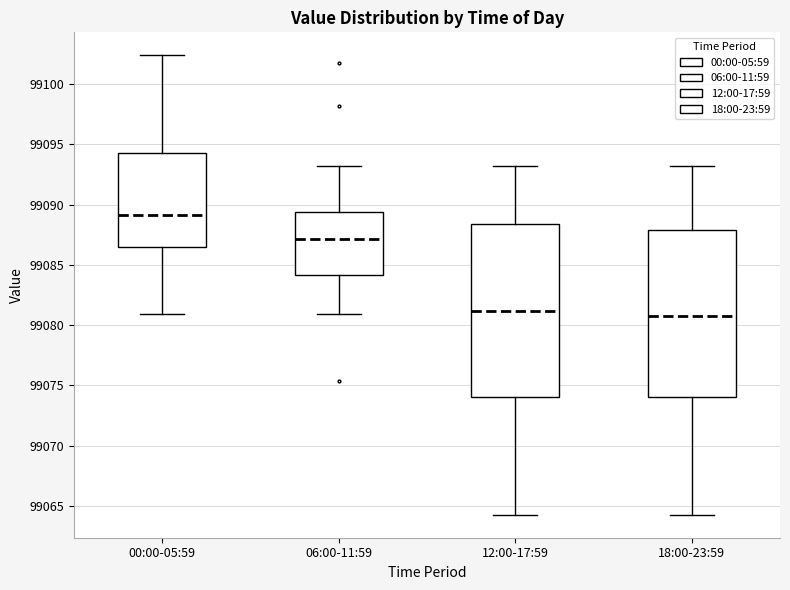

Reading left to right, transcribe this box plot: for each box, give where its median line is, the range the box spans, and where its two whiskers end, as read against the y-axis. The values are not printed on the chart, so give them approximately, as read against the axis.

00:00-05:59: median 99089.0, box 99086.5 to 99094.5, whiskers 99081.0 to 99102.5
06:00-11:59: median 99087.0, box 99084.0 to 99089.5, whiskers 99081.0 to 99093.0
12:00-17:59: median 99081.0, box 99074.0 to 99088.5, whiskers 99064.5 to 99093.0
18:00-23:59: median 99080.5, box 99074.0 to 99088.0, whiskers 99064.5 to 99093.0